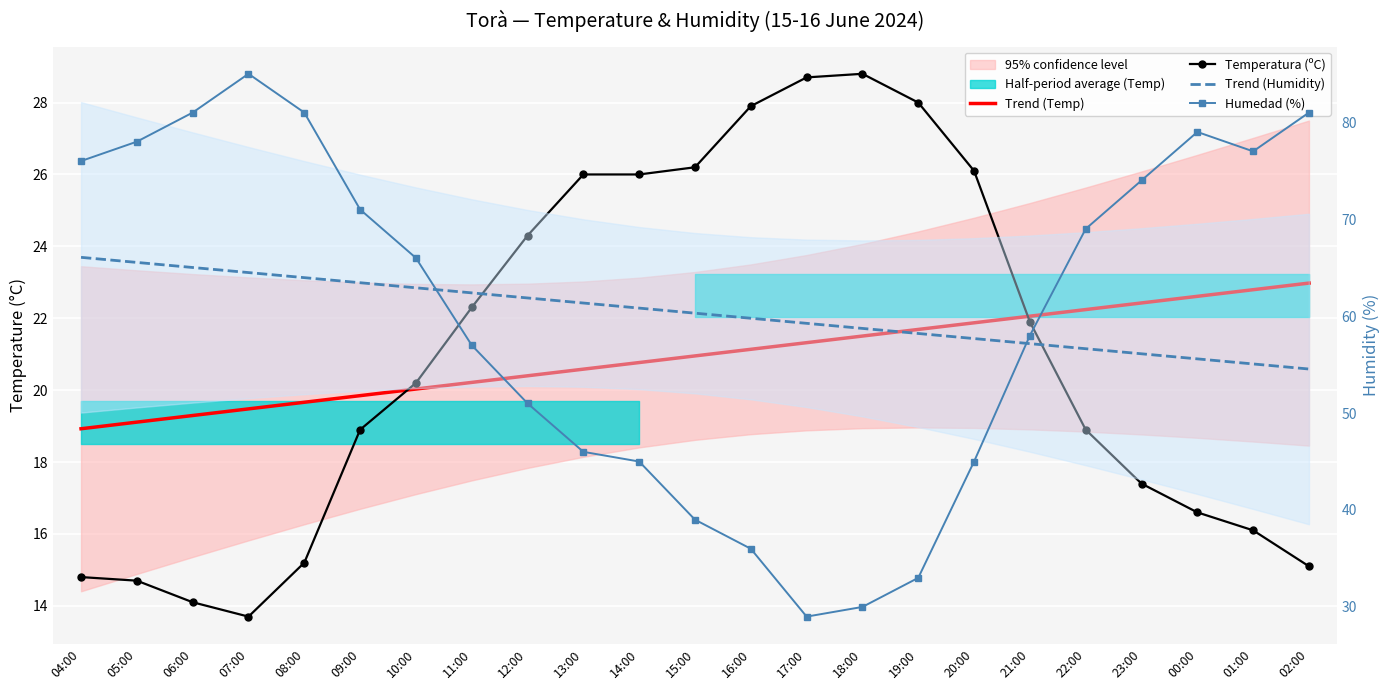

What is the label of the 19th point from the right?

08:00